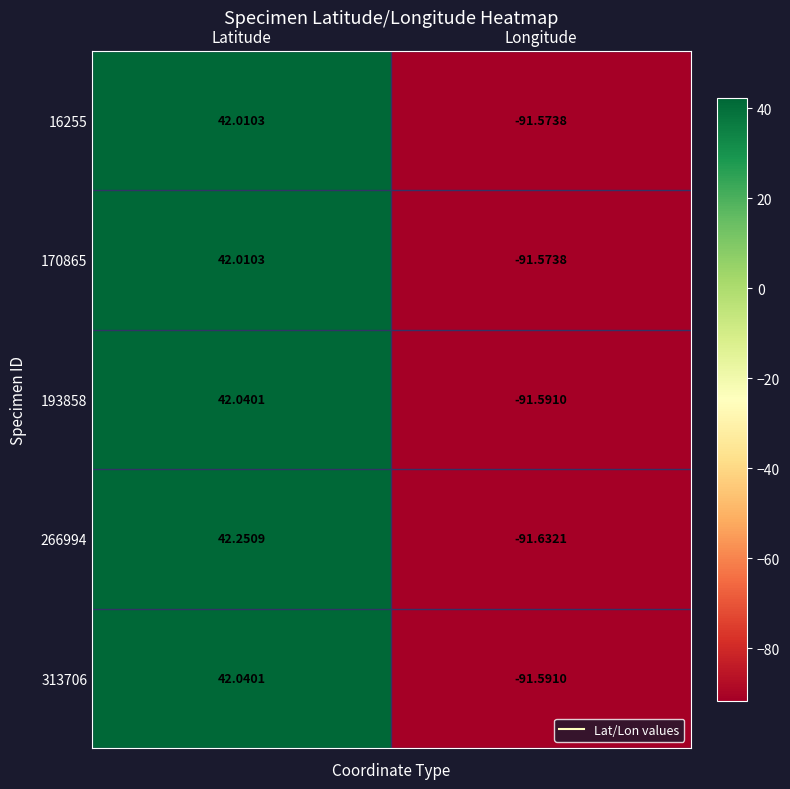

Which category has the highest value across all series?

Latitude